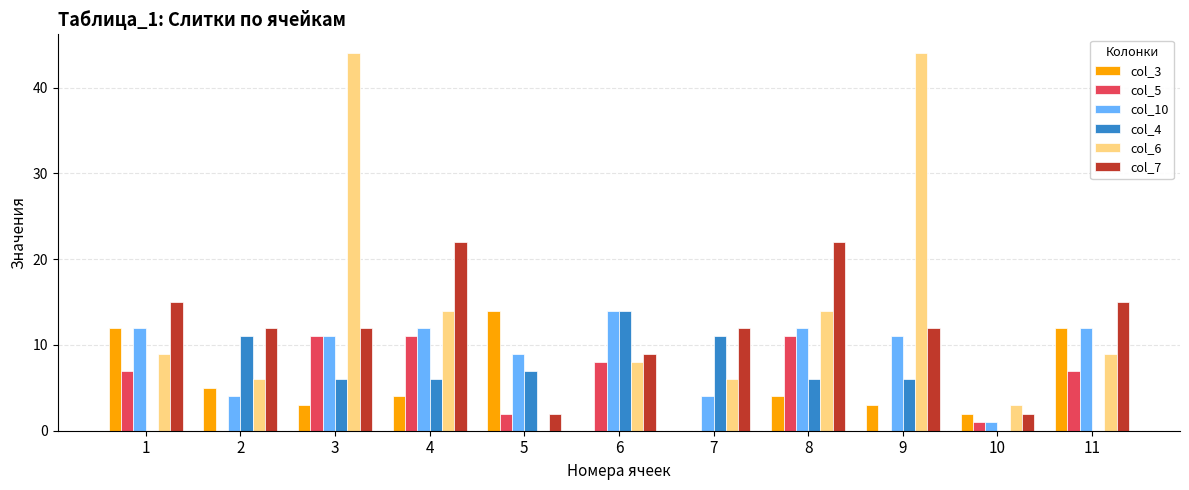

Which series has the largest range (max minus min)?

col_6